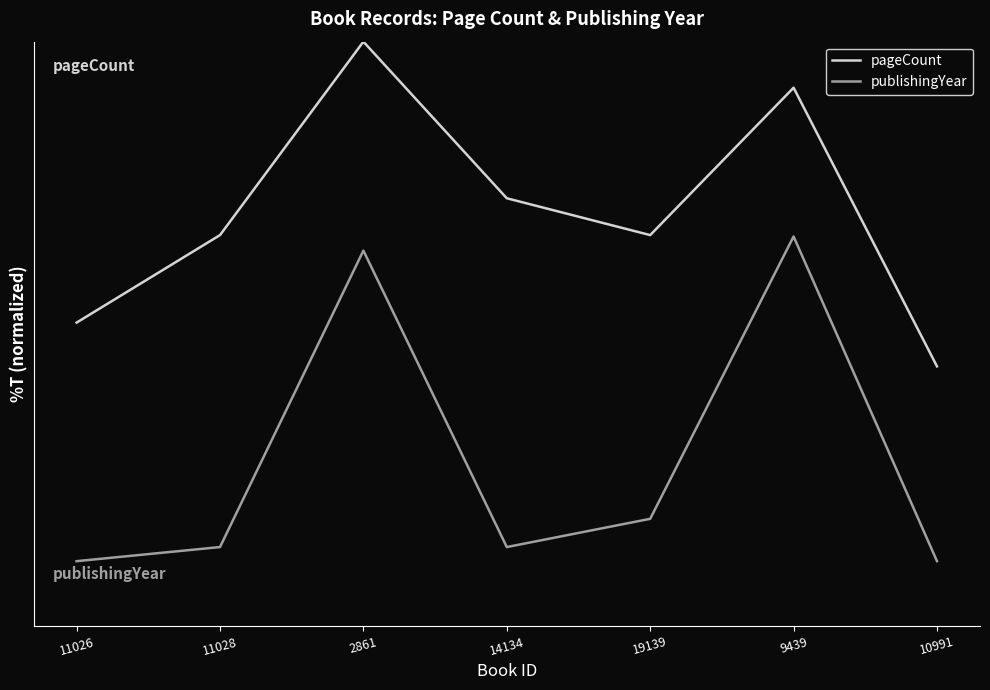

Rank the categories by publishingYear value from highest to lowest.

9439, 2861, 19139, 11028, 14134, 11026, 10991